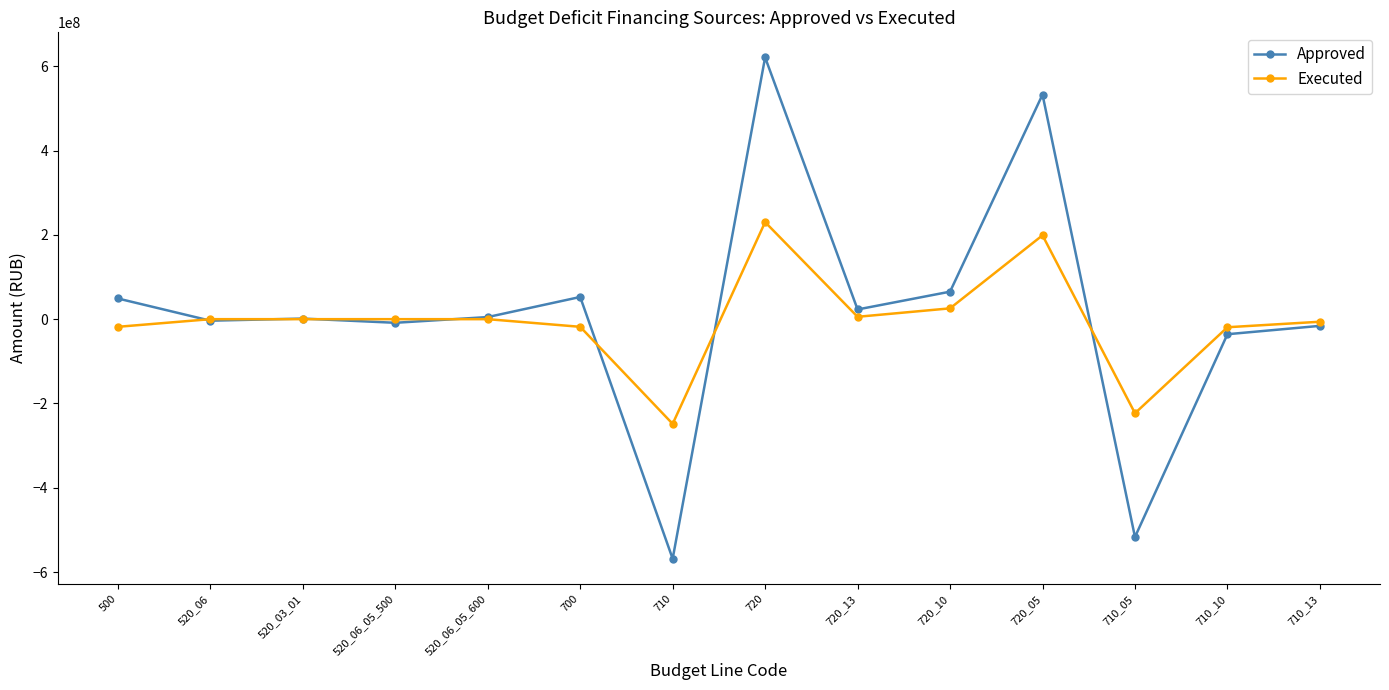

Is it true that Approved equals -8588066.7 at 520_06_05_500?

True